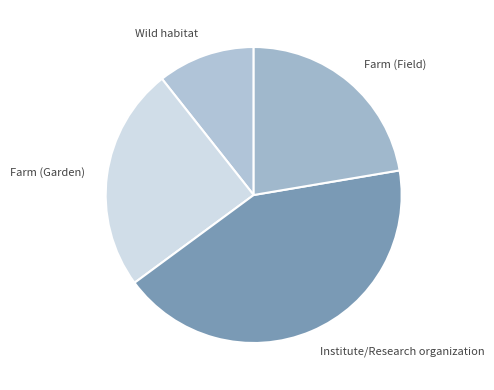

Is there a majority slice in this chart?

No